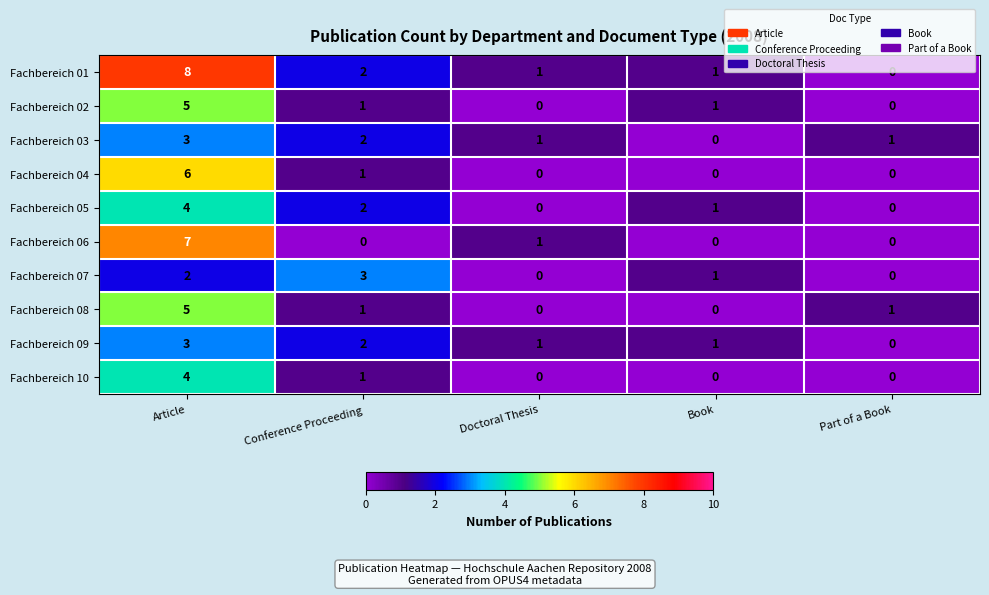

How many values in Fachbereich 01 are above zero?

4